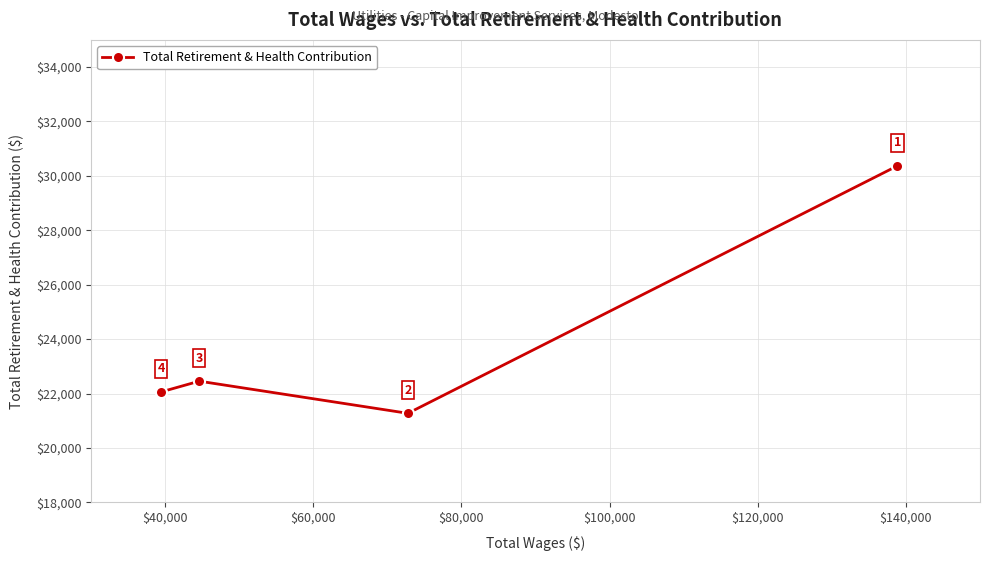

What is the value of the 4th point from the left?

30370